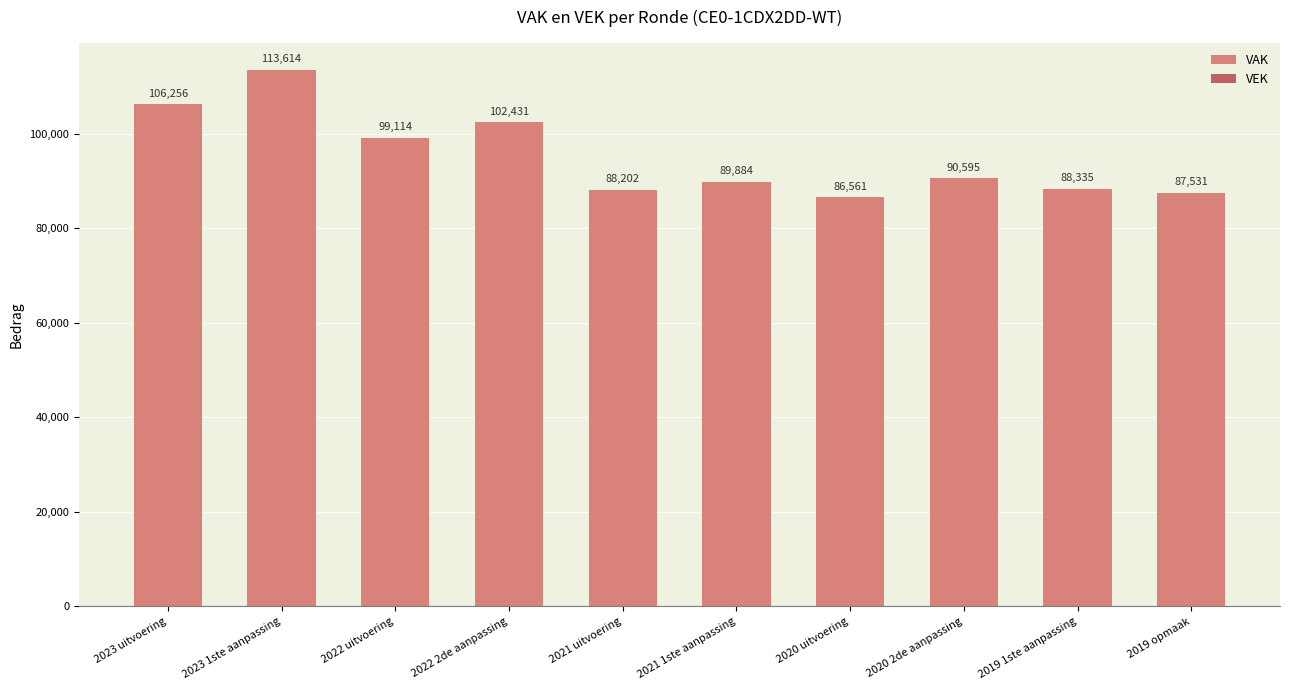

What value does the data have at 2020 2de aanpassing?

90595